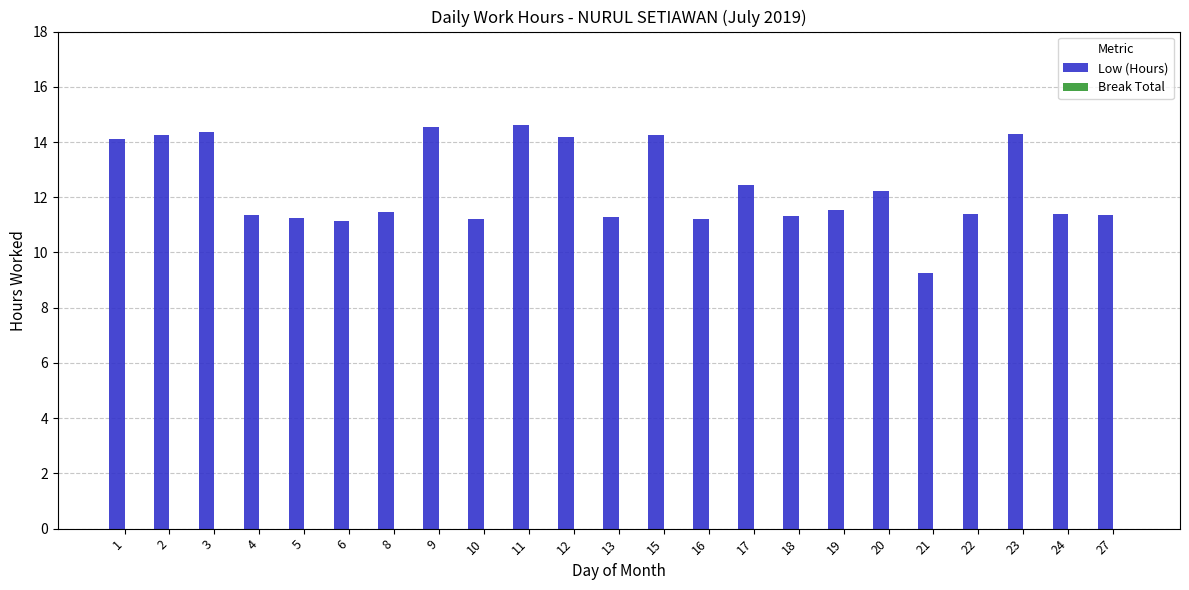

What is the difference between the values at 22 and 12?

2.8